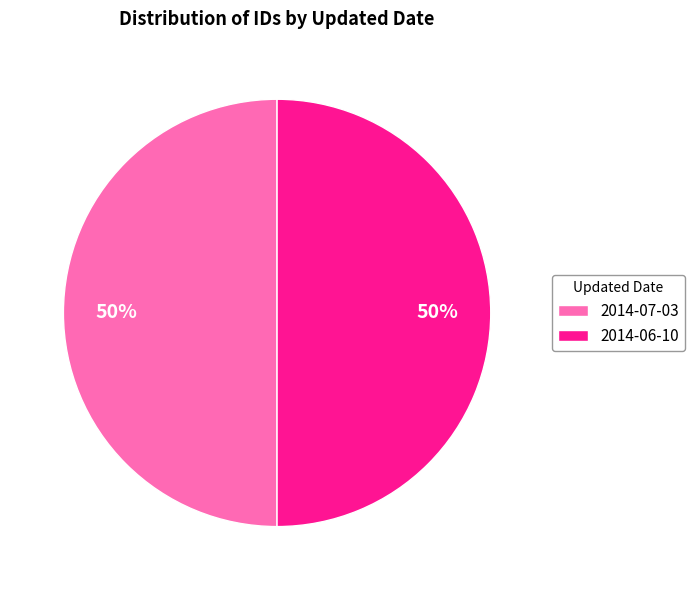

To the nearest percent, what is the combined percentage of 2014-07-03 and 2014-06-10?

100%